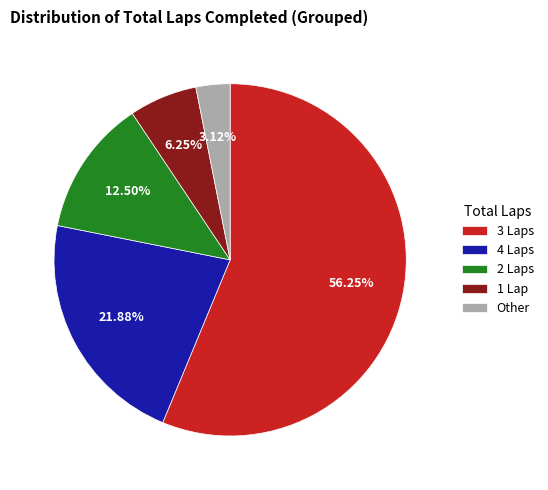

Which category has the smallest portion of the pie?

Other